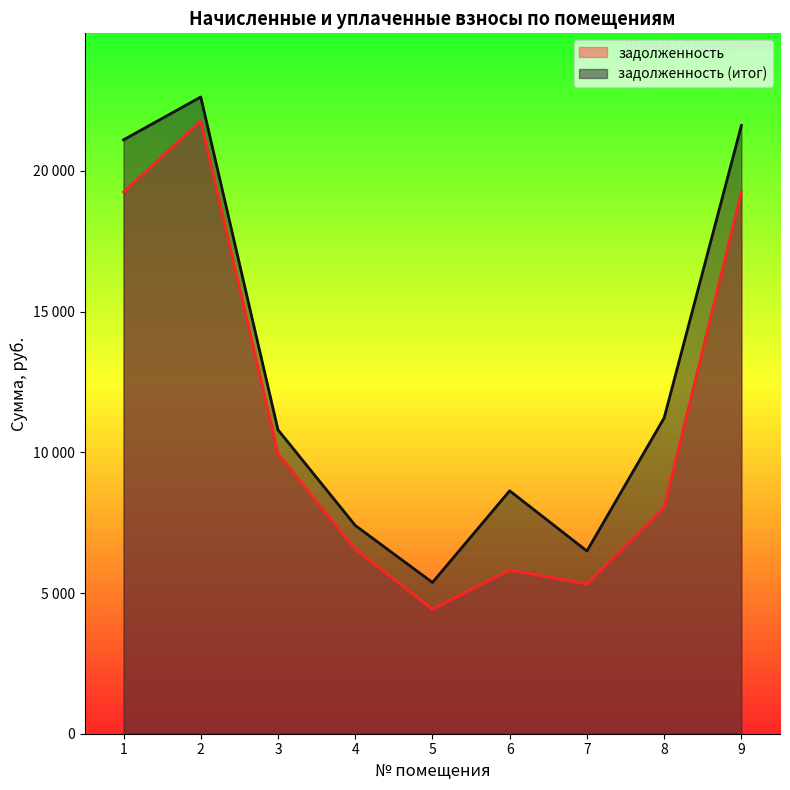

True or false: задолженность (итог) has a value of 10802.7 at 3.

True